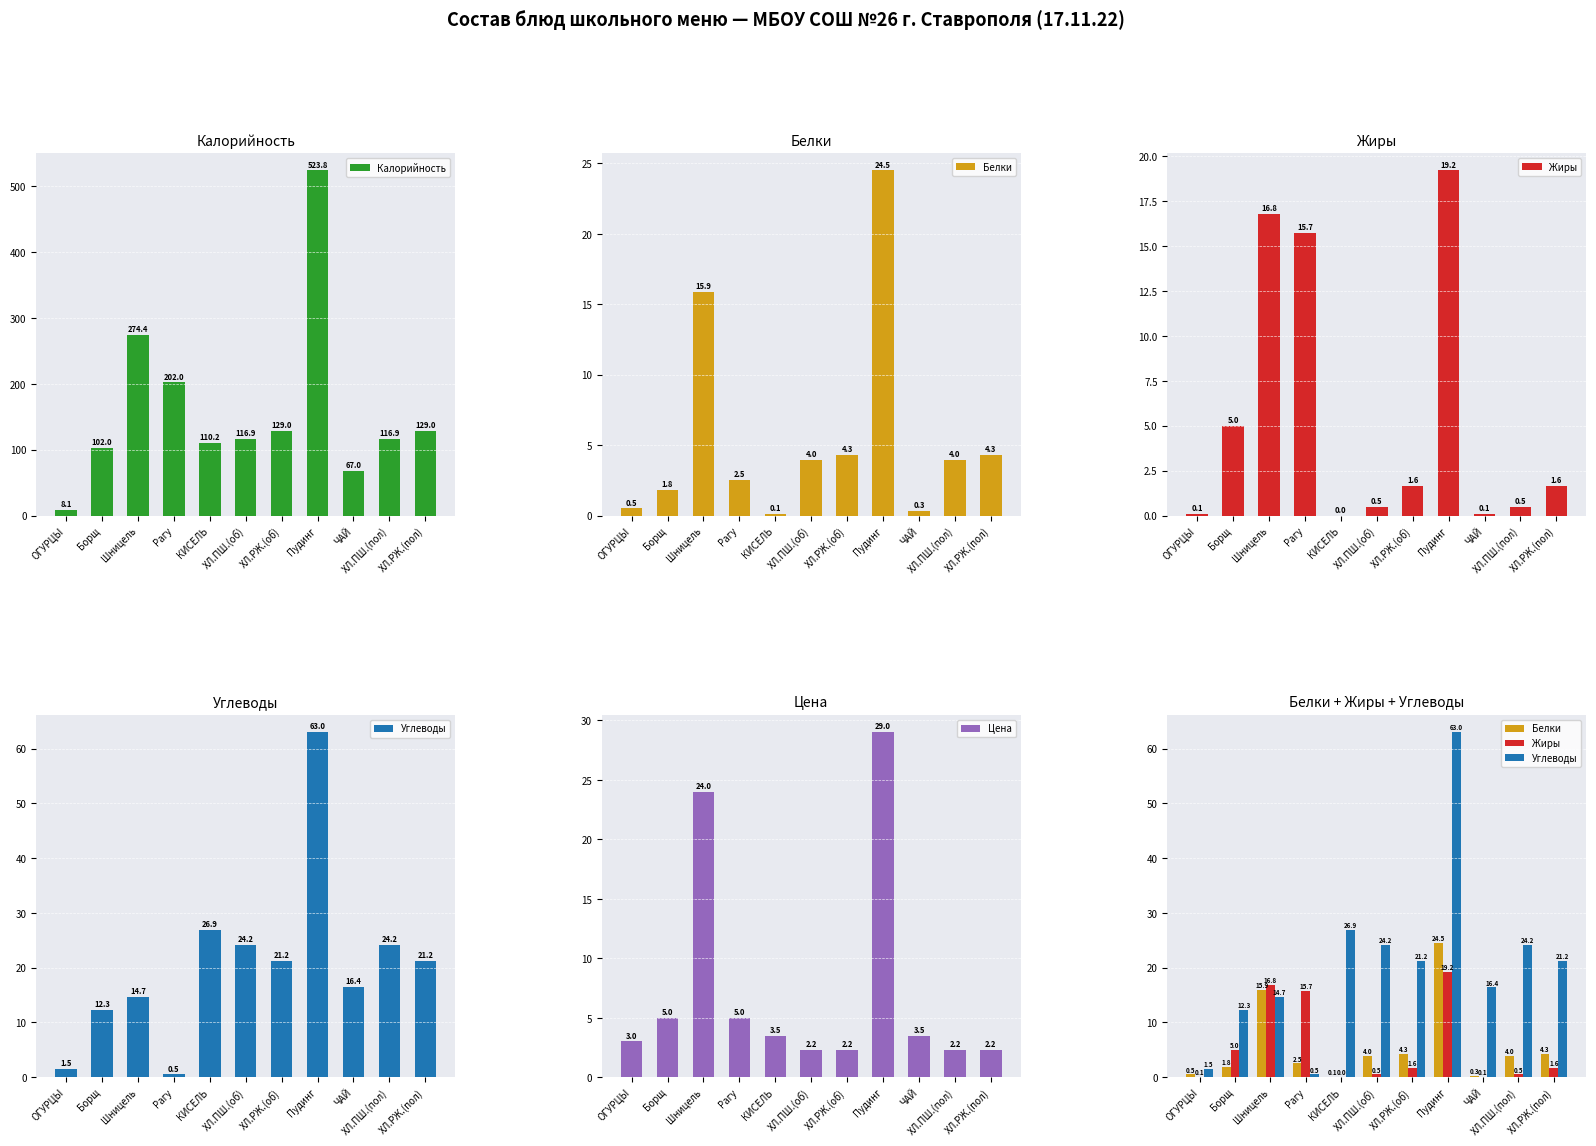

The value of Жиры at ХЛ.ПШ.(об) is 0.5. True or false?

True